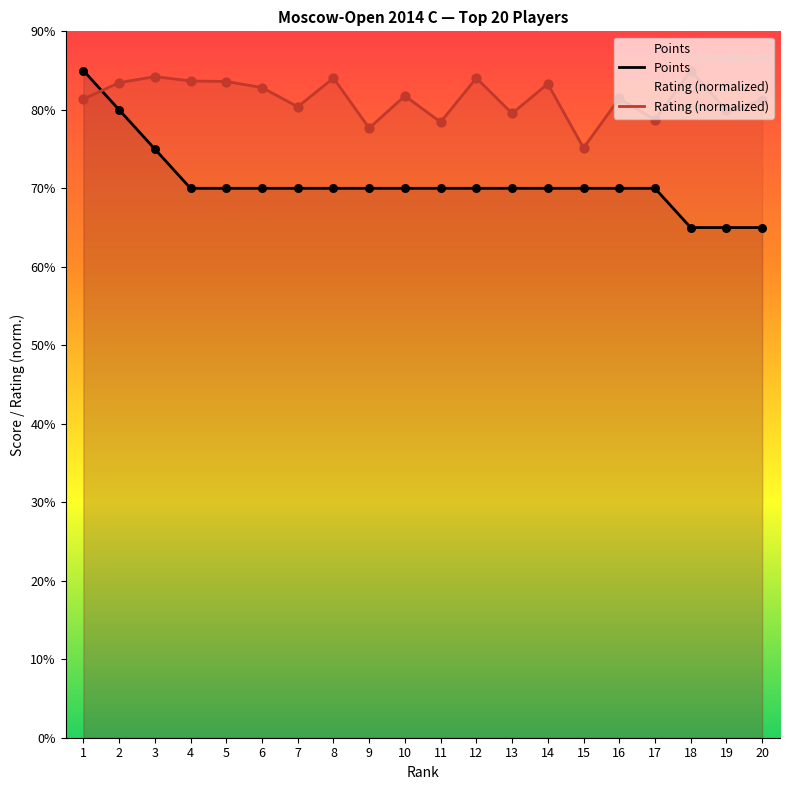

Which series has the largest total across all categories?

Rating (normalized)